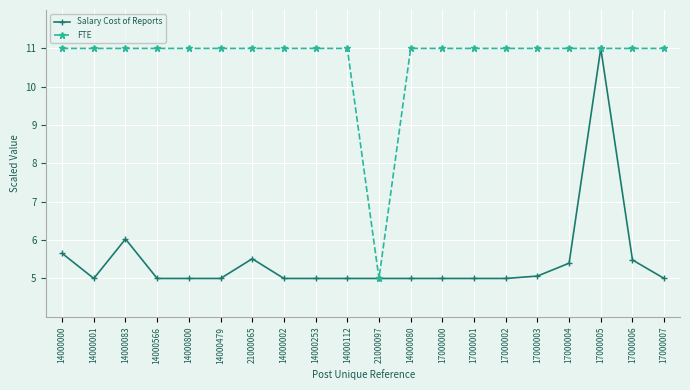

Where is the first local minimum for Salary Cost of Reports?

14000001